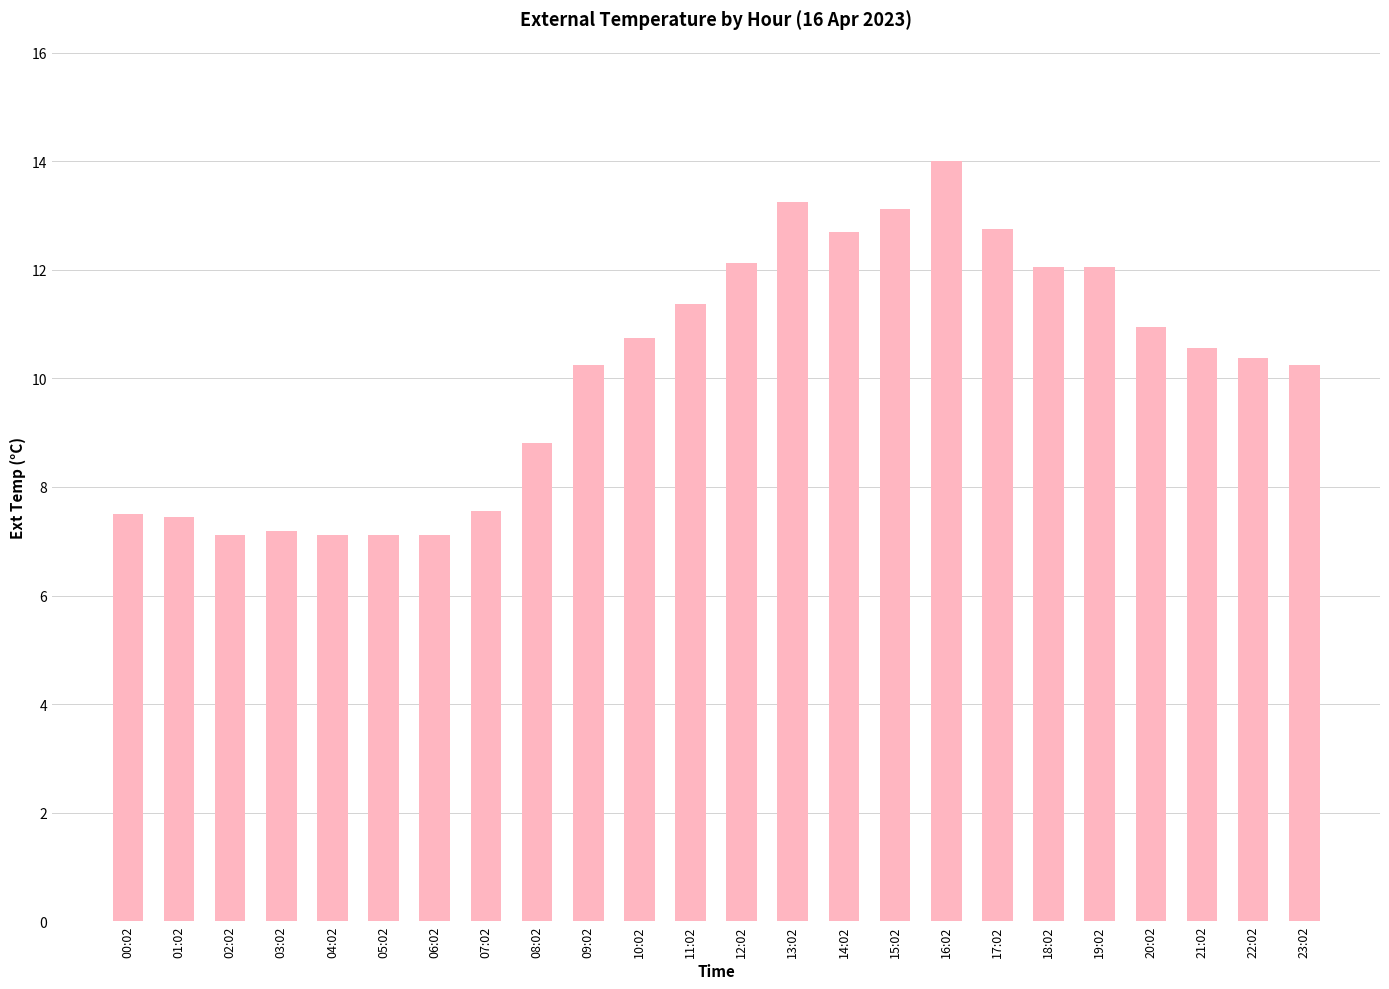

What is the difference between the values at 04:02 and 16:02?

6.9